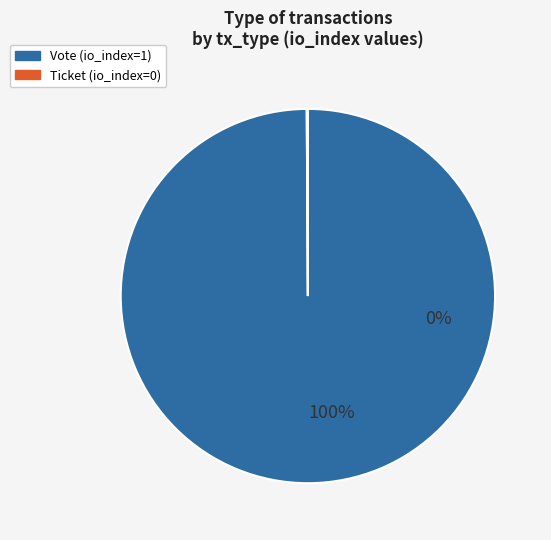

Does any single category account for the majority?

Yes